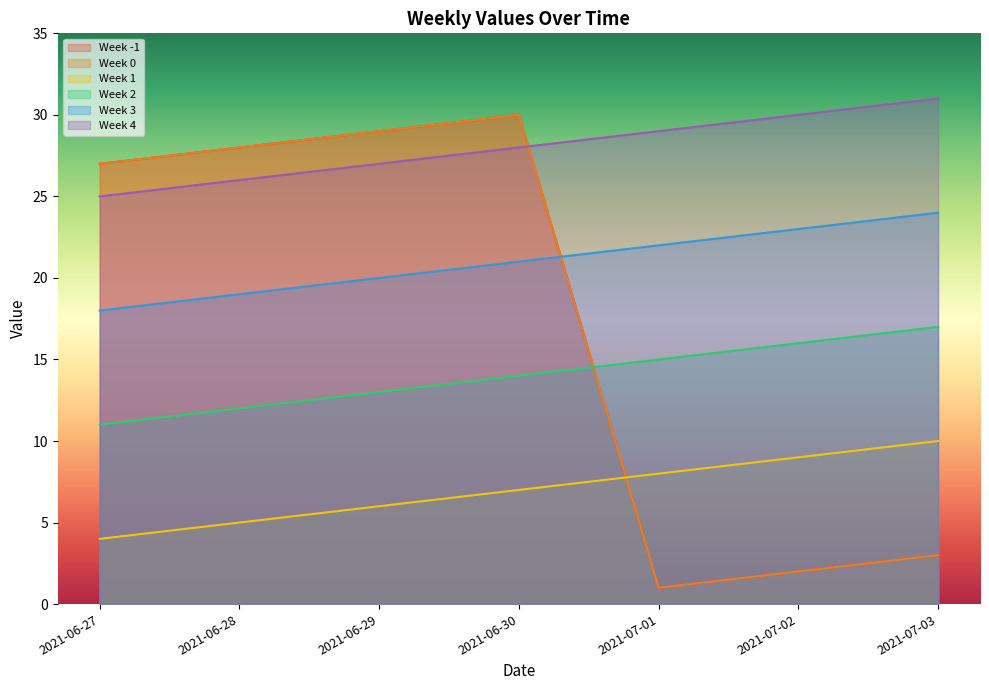

Between 2021-07-02 and 2021-06-30, which is larger?

2021-06-30